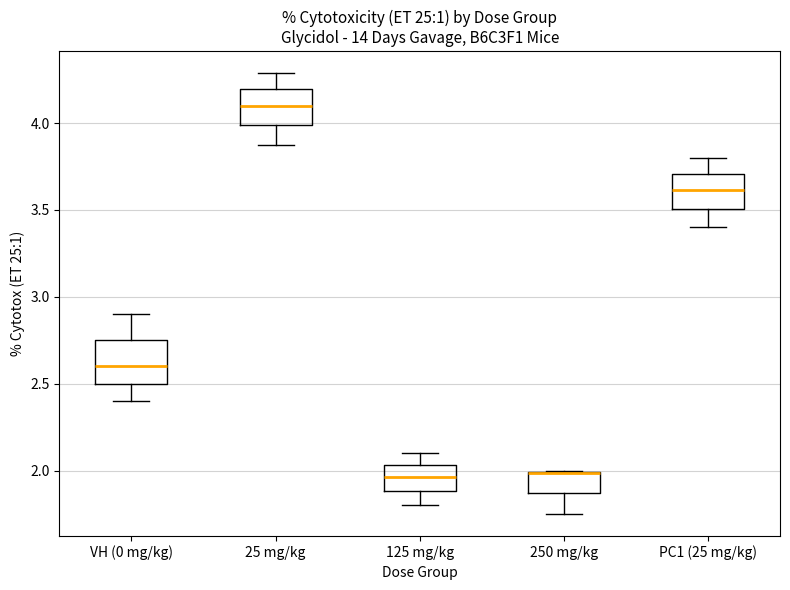

Where does the lower whisker of the box for PC1 (25 mg/kg) end on the y-axis? The values are not printed on the chart, so give them approximately, as read against the axis.

3.40